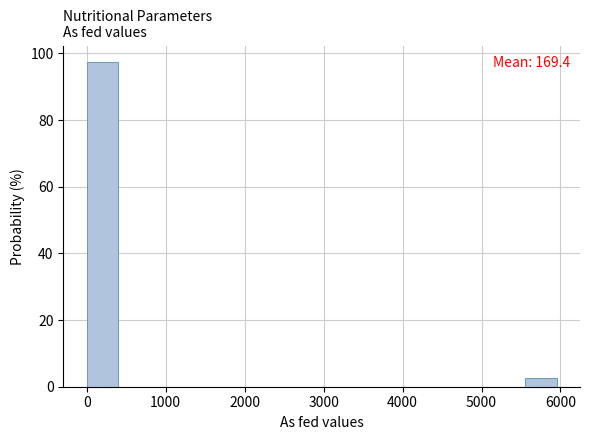

Read against the x-axis, roughly where is the centre of the tallest bar?

200